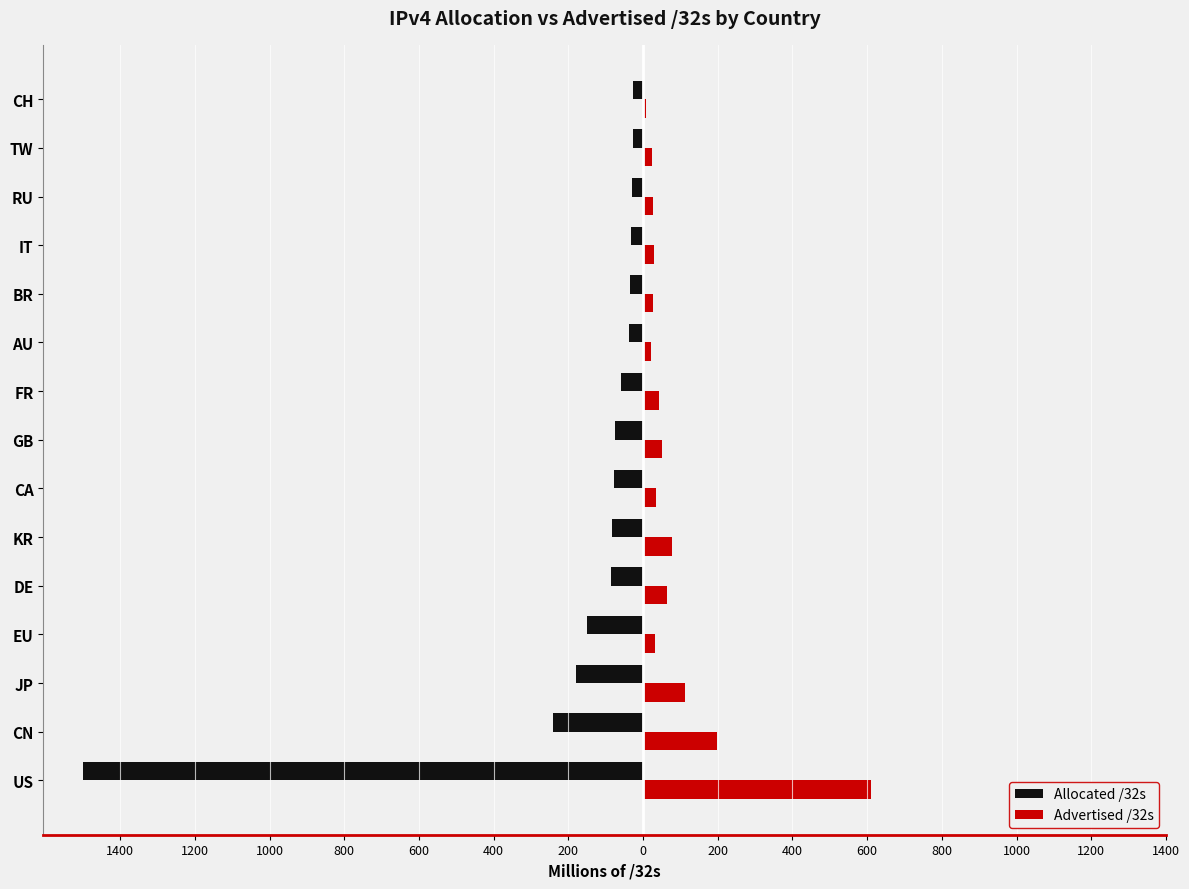

What is the difference between the maximum and minimum values in the Allocated /32s series?

1473.1